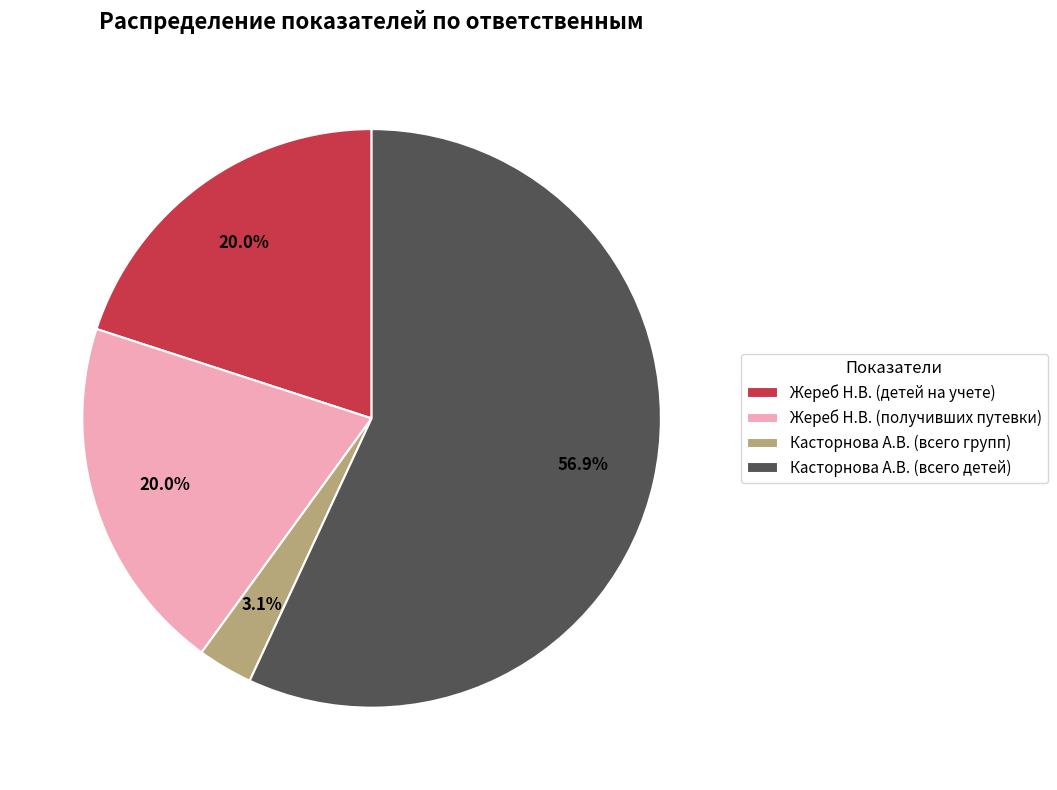

To the nearest percent, what is the average slice percentage?

25%